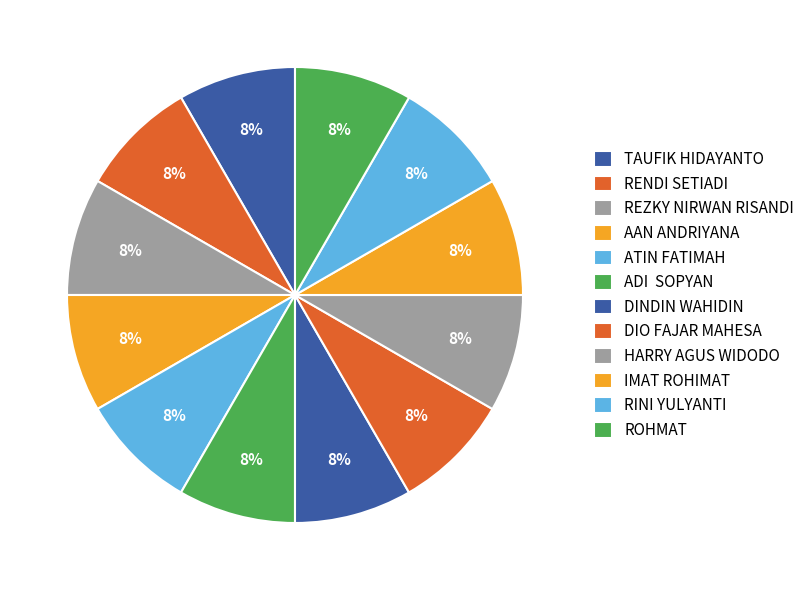

To the nearest percent, what is the average slice percentage?

8%